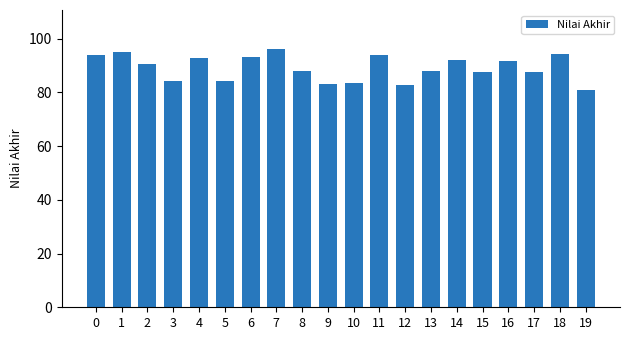

What is the greatest value displayed?

96.2